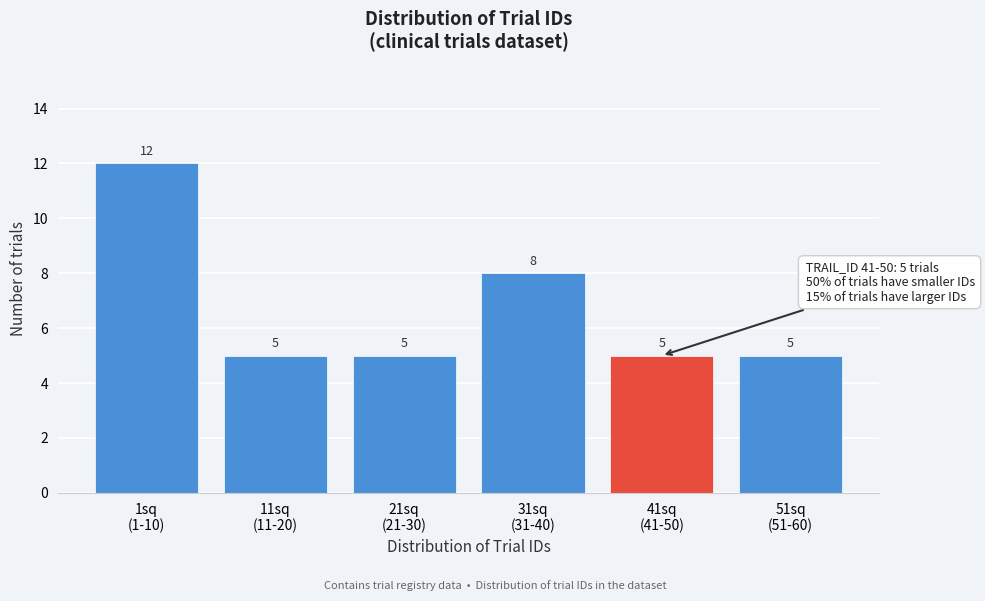

Reading right to left, what are all the values shown in this chart?

5	5	8	5	5	12